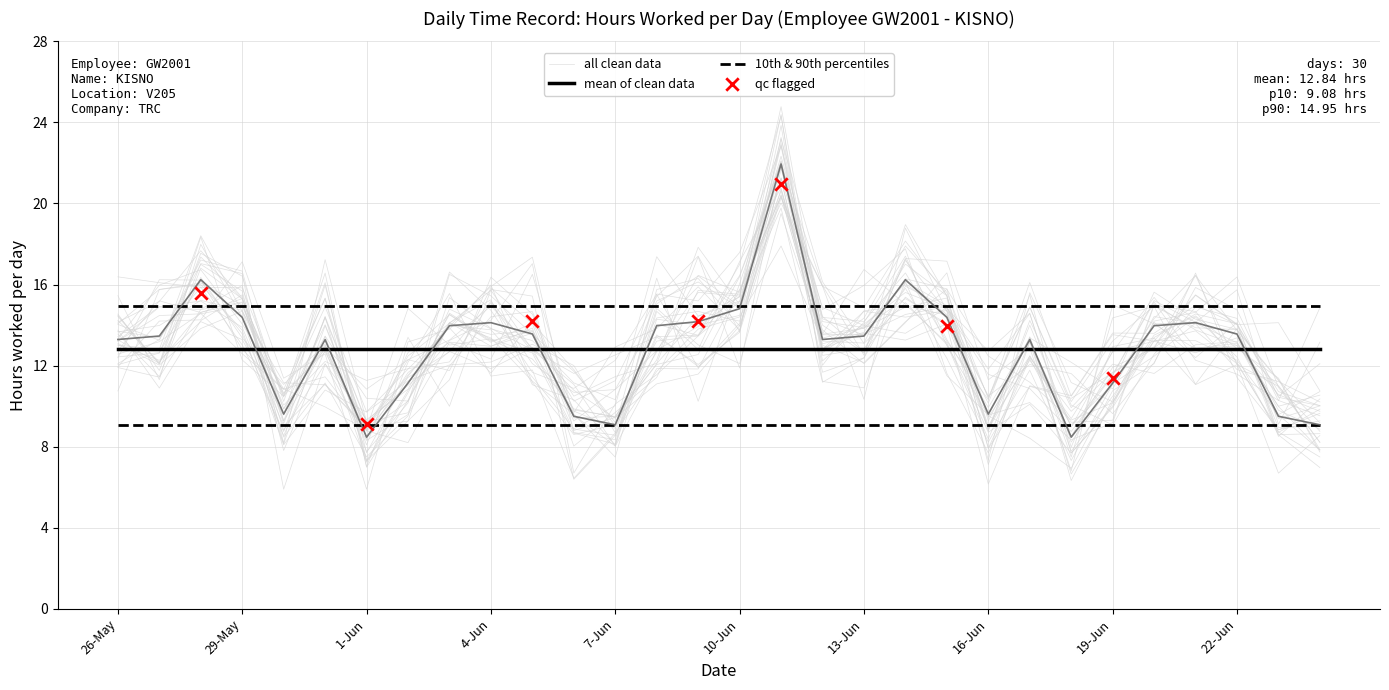

What is the change in value from 3-Jun to 22-Jun?

-0.4